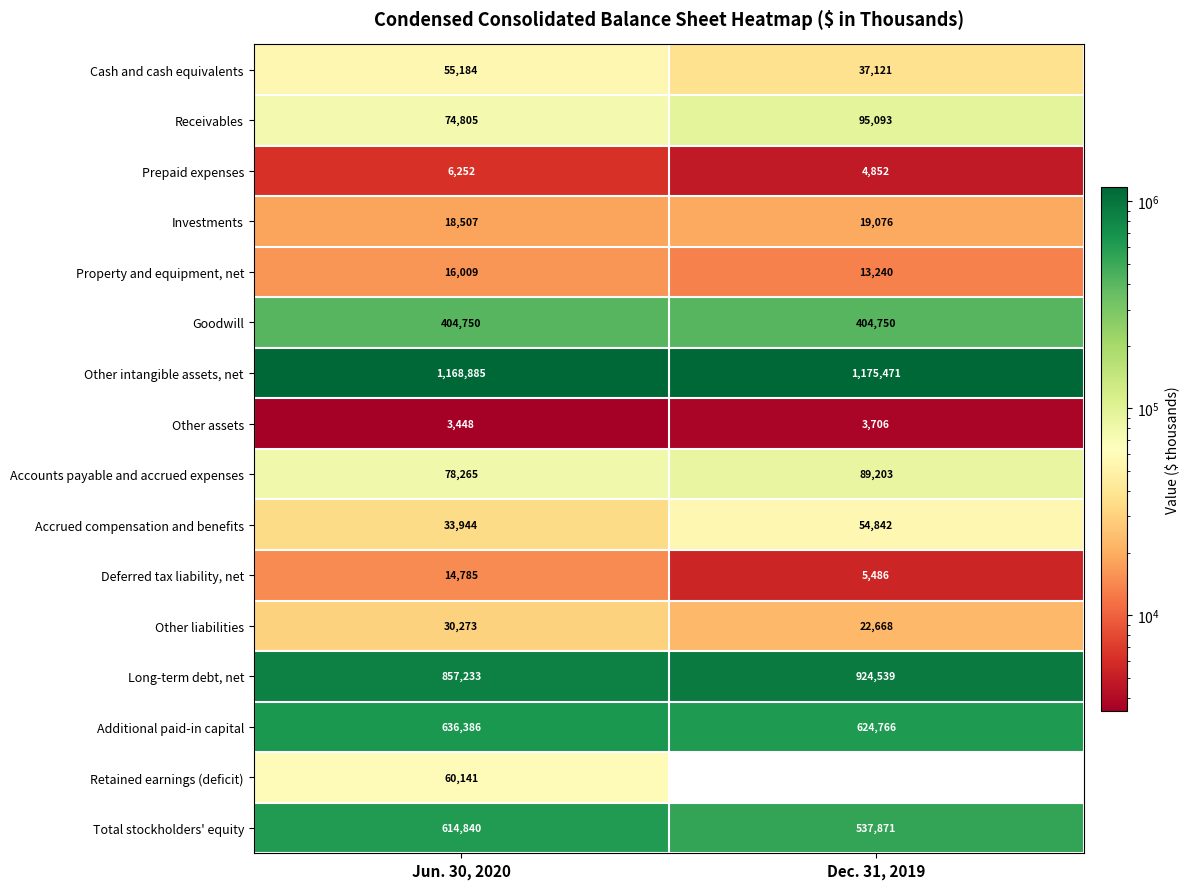

At which category is the sum across all series the highest?

Jun. 30, 2020